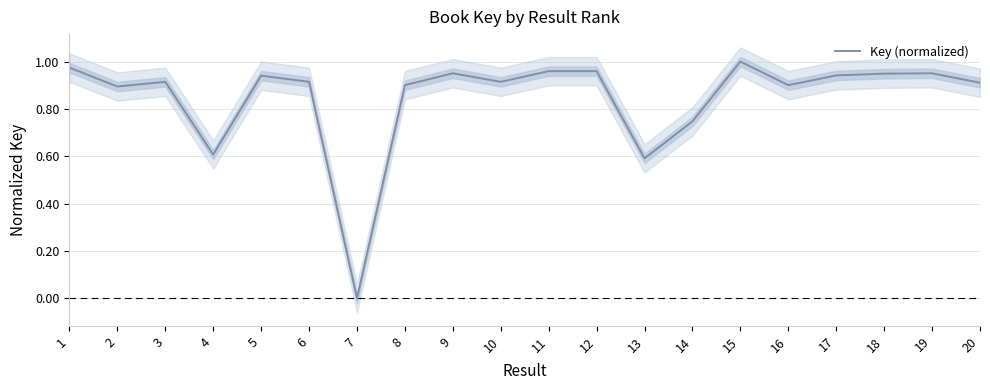

Rank the categories by value from highest to lowest.

15, 1, 11, 12, 9, 19, 18, 17, 5, 10, 6, 3, 20, 8, 16, 2, 14, 4, 13, 7